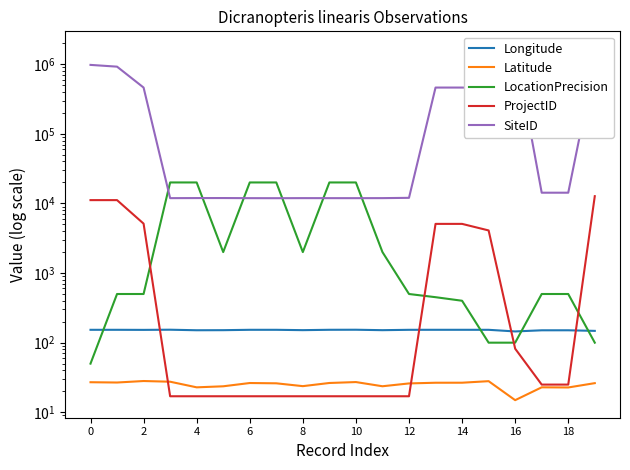

True or false: SiteID and Latitude intersect in this chart.

False